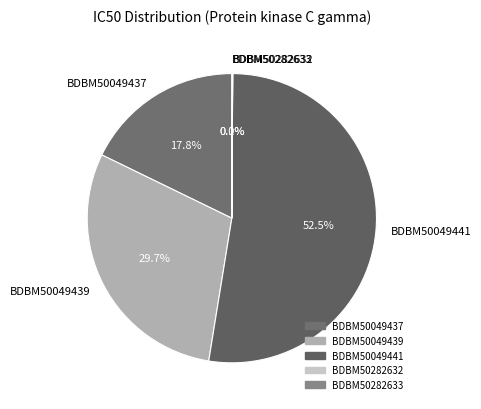

Which slice represents more than half of the pie?

BDBM50049441